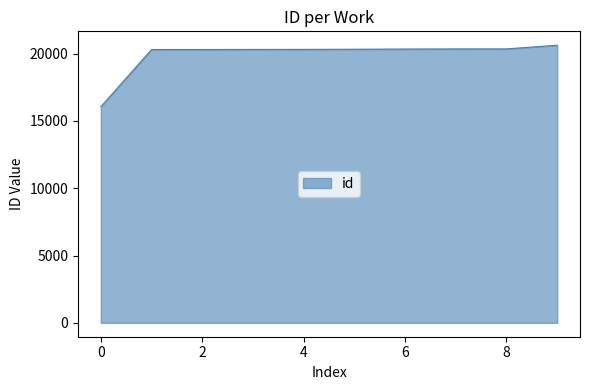

What is the minimum value shown in the chart?

16056